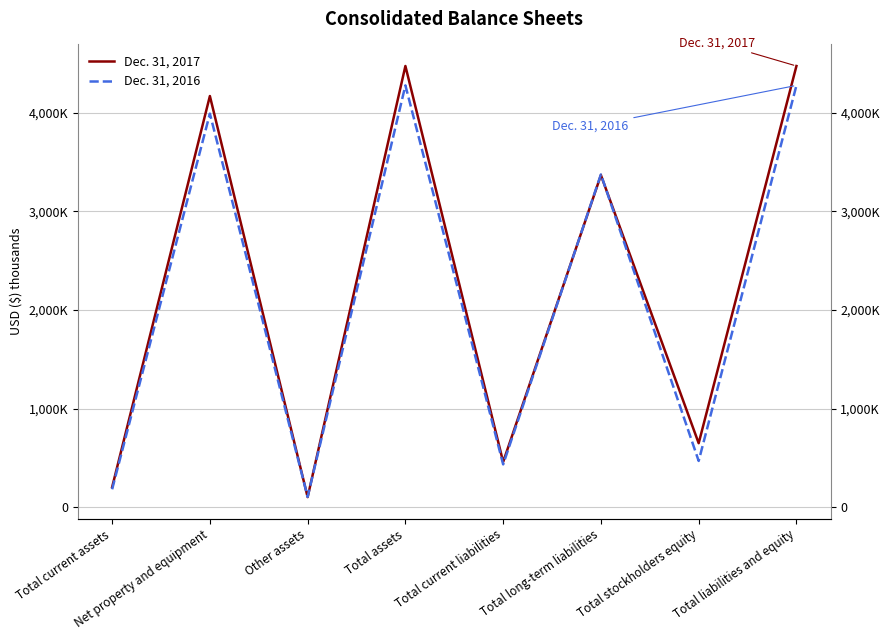

How many interior local valleys does the Dec. 31, 2016 series have?

3